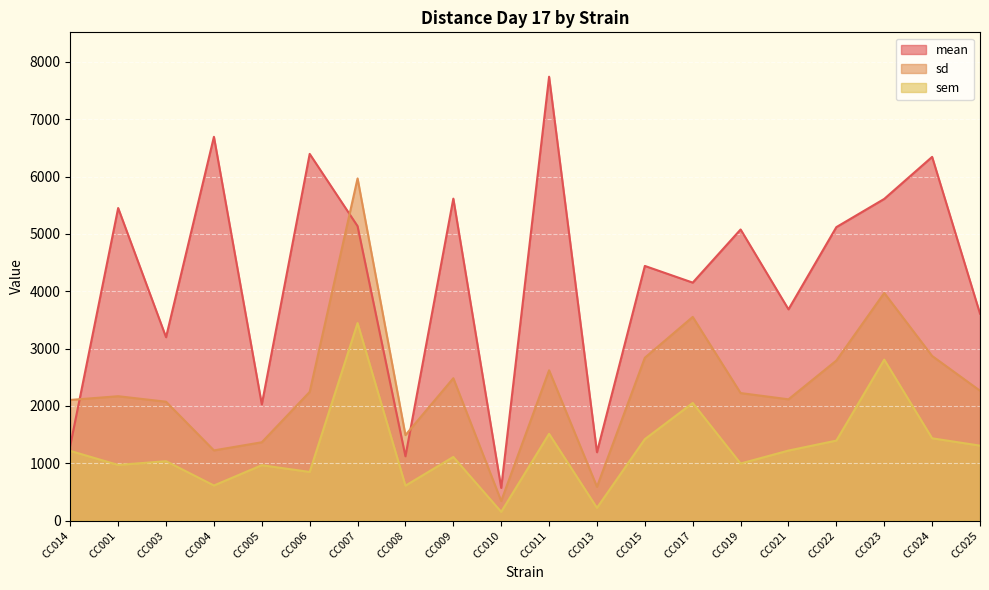

At CC015, list the series in order from largest to smallest.

mean, sd, sem